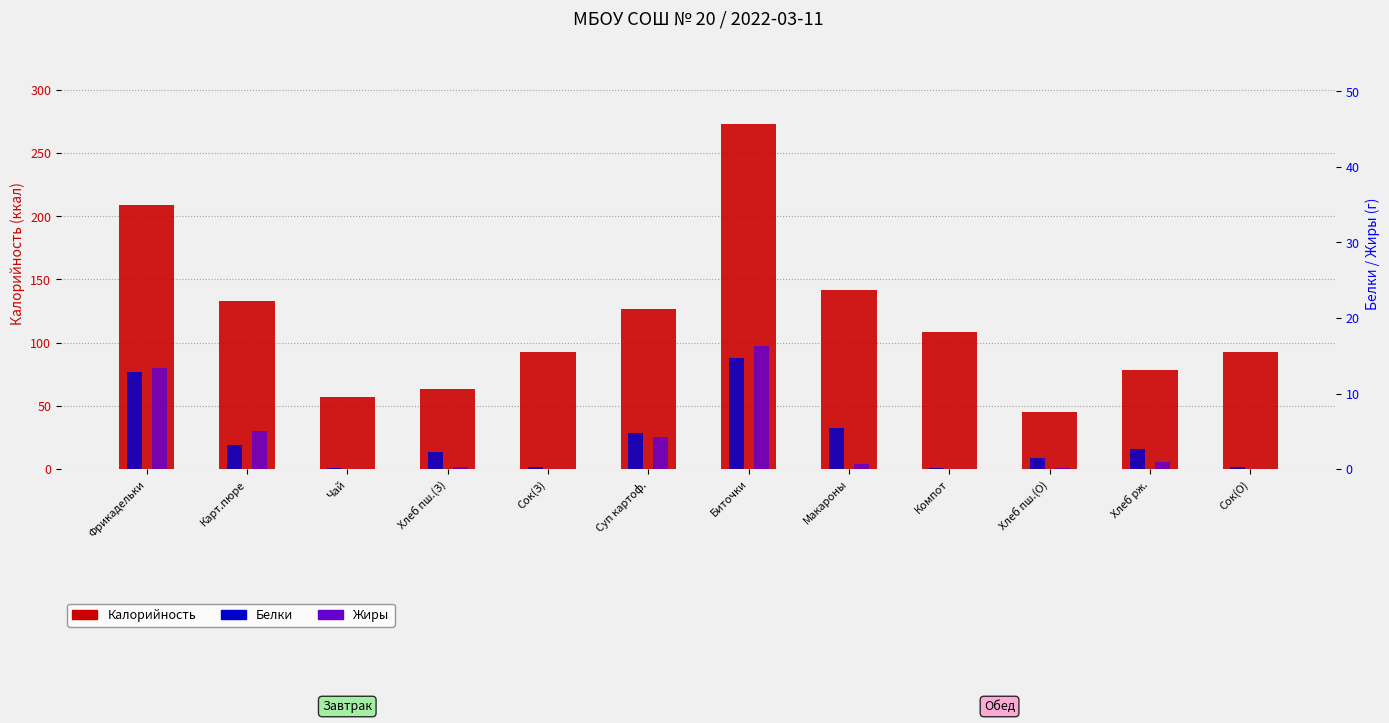

What is the label of the 4th bar from the left?

Хлеб пш.(З)